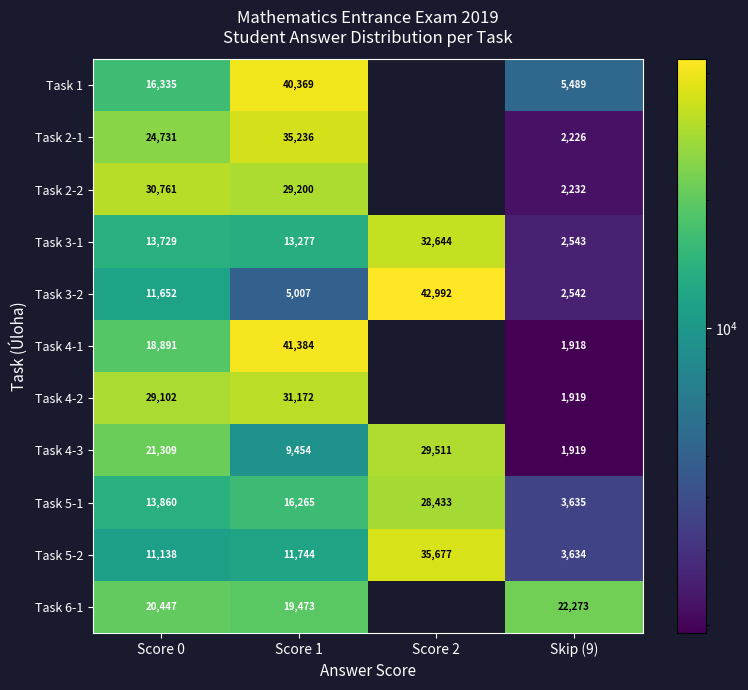

How many Task 4-3 values are between 9454 and 29511?

3